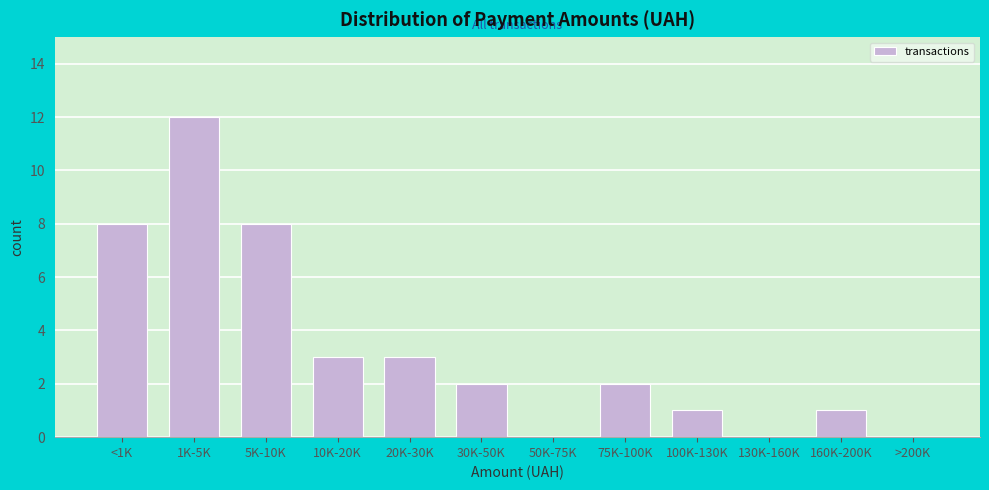

Reading right to left, extract all data points from this chart.

>200K=0	160K-200K=1	130K-160K=0	100K-130K=1	75K-100K=2	50K-75K=0	30K-50K=2	20K-30K=3	10K-20K=3	5K-10K=8	1K-5K=12	<1K=8